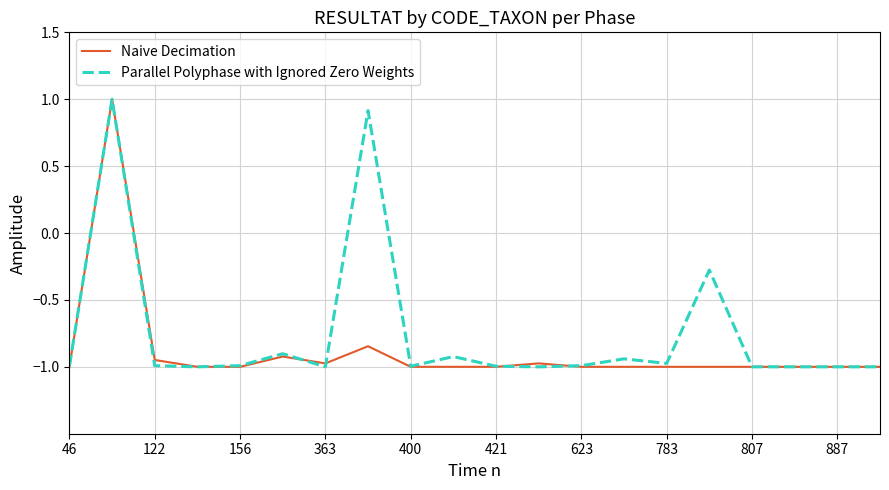

How many values in the Naive Decimation series exceed -1?

6